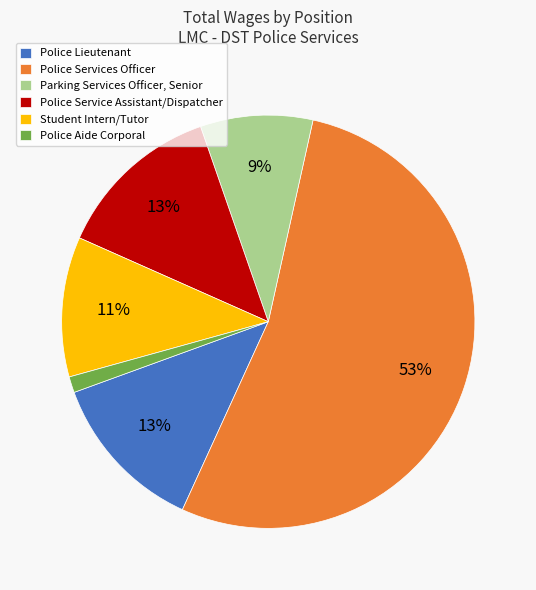

How many slices are in this pie chart?

6